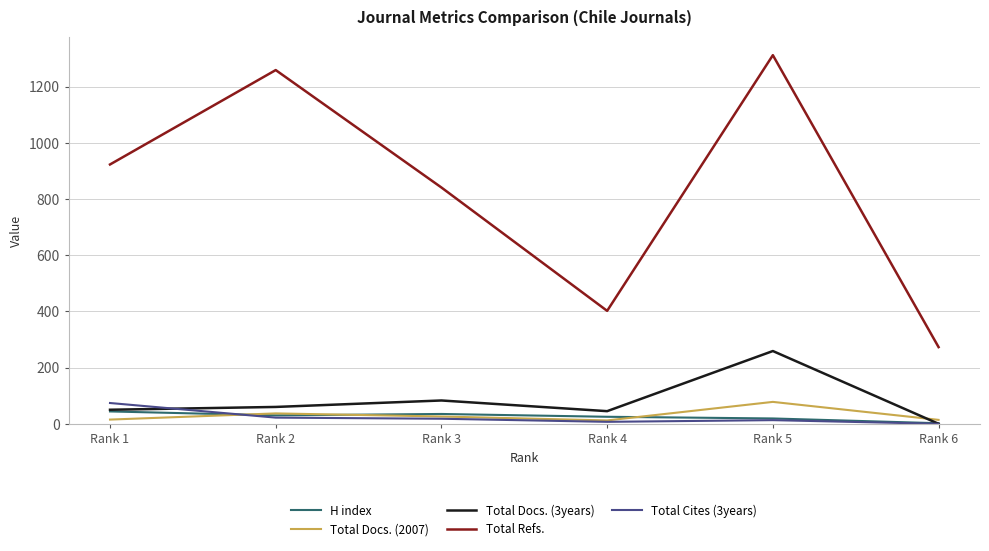

What is the greatest value displayed?

1312